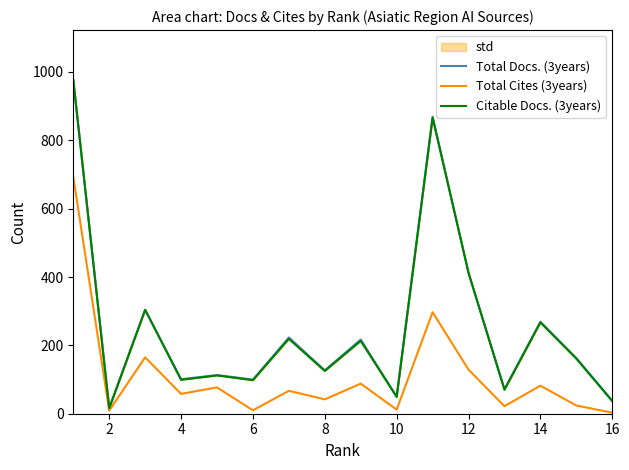

In Total Cites (3years), how many points are higher than both neighbors (excluding endpoints)?

6